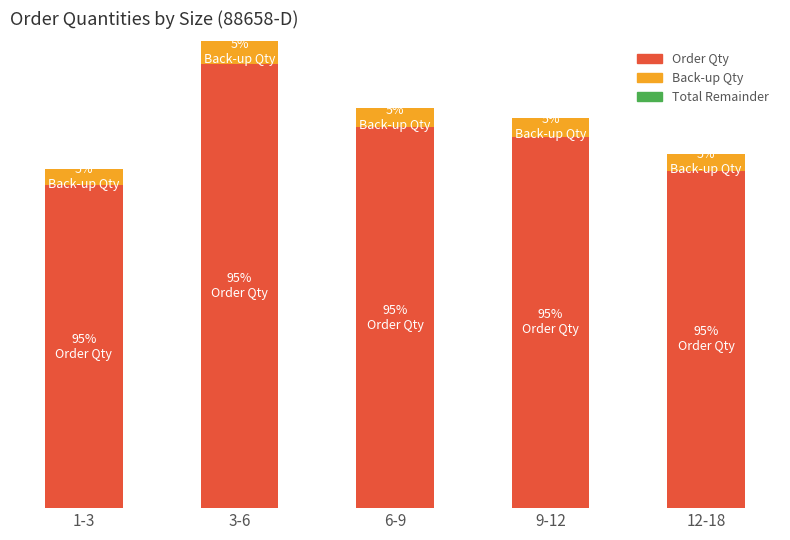

What is the difference between the Order Qty values at 3-6 and 1-3?

1000.0